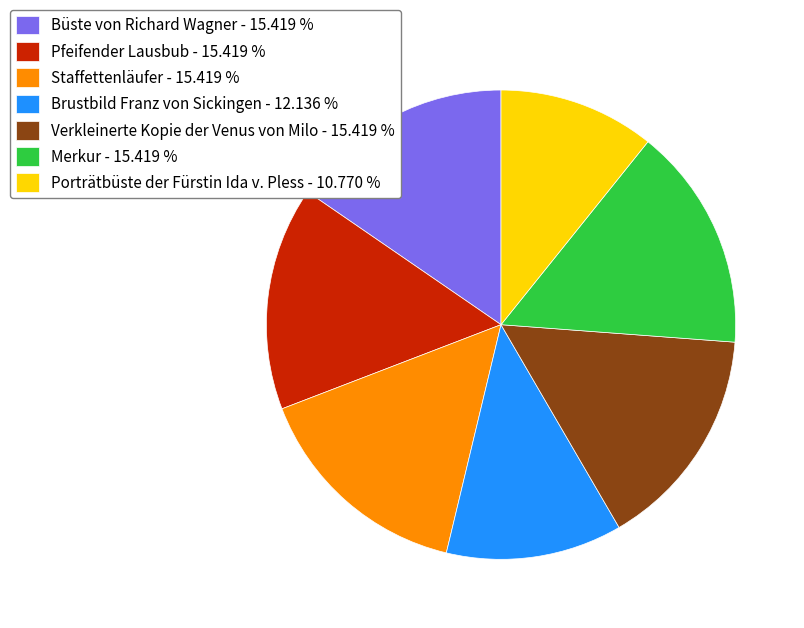

Is the sum of Brustbild Franz von Sickingen - 12.136 % and Merkur - 15.419 % greater than half?

No